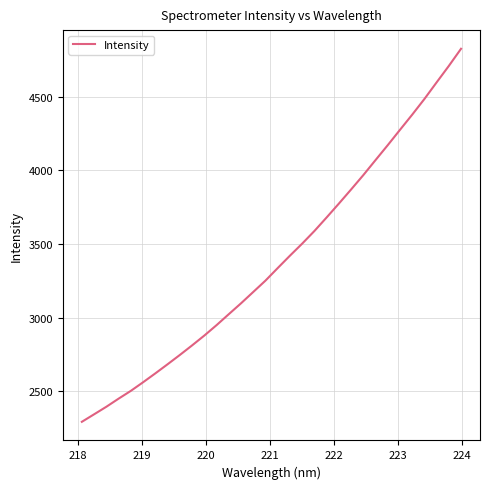

What is the difference between the maximum and minimum values?

2533.3